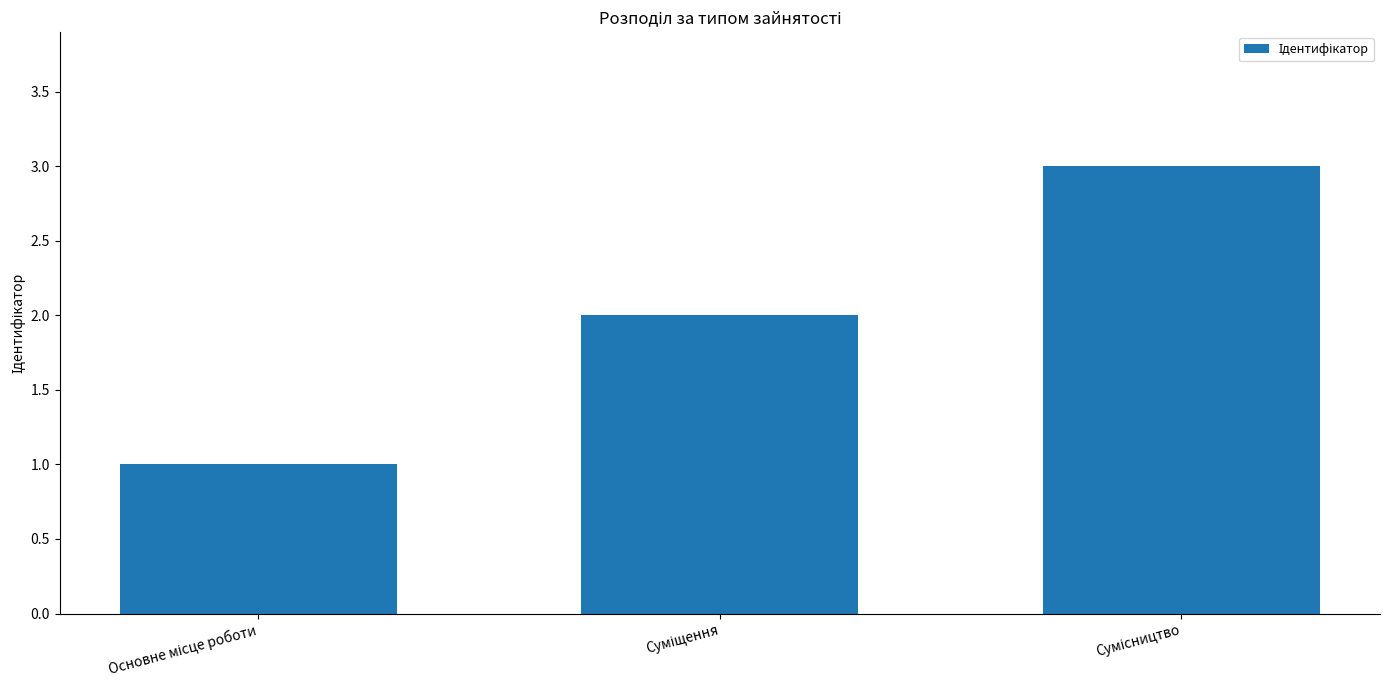

Reading right to left, what are all the values shown in this chart?

3	2	1